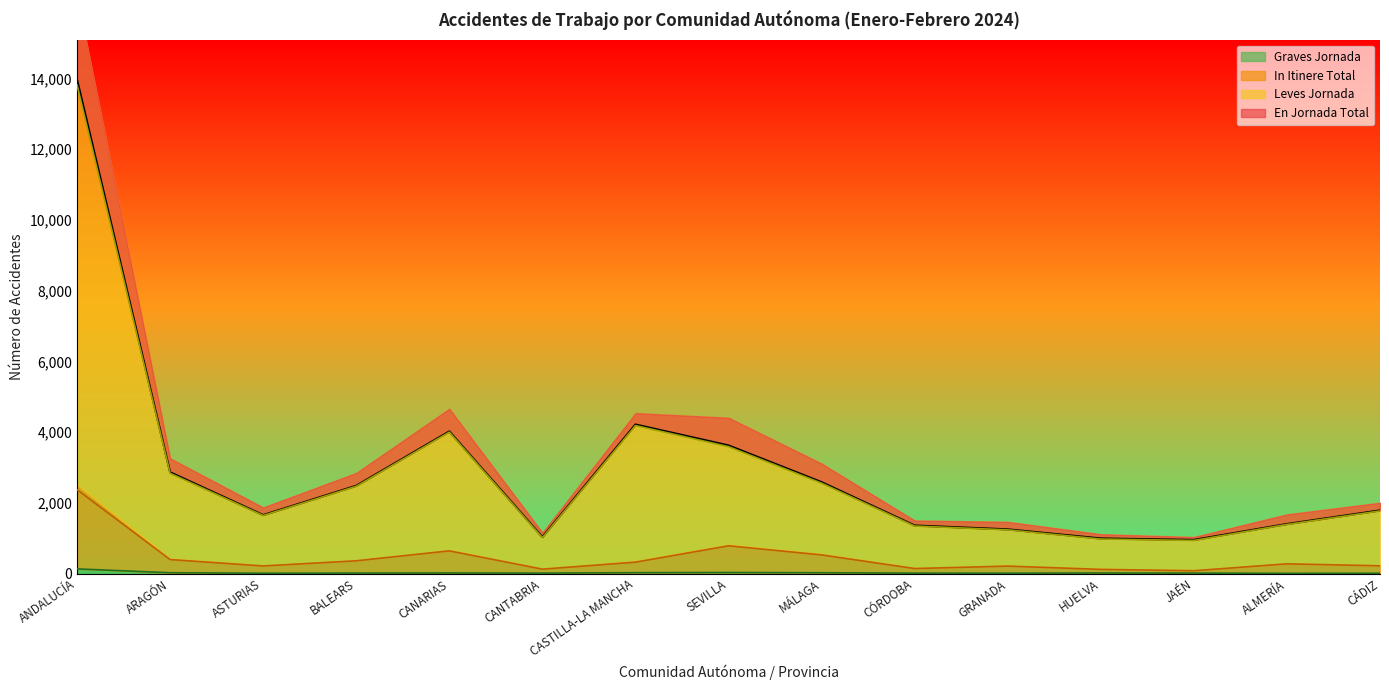

Reading left to right, what are all the values shown in this chart?

En Jornada Total: ANDALUCÍA=13972	ARAGÓN=2867	ASTURIAS=1657	BALEARS=2486	CANARIAS=4022	CANTABRIA=1035	CASTILLA-LA MANCHA=4218	SEVILLA=3626	MÁLAGA=2588	CÓRDOBA=1362	GRANADA=1253	HUELVA=996	JAÉN=955	ALMERÍA=1404	CÁDIZ=1788
In Itinere Total: ANDALUCÍA=2374	ARAGÓN=398	ASTURIAS=217	BALEARS=363	CANARIAS=644	CANTABRIA=127	CASTILLA-LA MANCHA=325	SEVILLA=787	MÁLAGA=530	CÓRDOBA=144	GRANADA=213	HUELVA=120	JAÉN=82	ALMERÍA=277	CÁDIZ=221
Leves Jornada: ANDALUCÍA=13819	ARAGÓN=2838	ASTURIAS=1645	BALEARS=2471	CANARIAS=4002	CANTABRIA=1020	CASTILLA-LA MANCHA=4188	SEVILLA=3591	MÁLAGA=2559	CÓRDOBA=1347	GRANADA=1239	HUELVA=979	JAÉN=939	ALMERÍA=1392	CÁDIZ=1773
Graves Jornada: ANDALUCÍA=134	ARAGÓN=25	ASTURIAS=11	BALEARS=15	CANARIAS=18	CANTABRIA=14	CASTILLA-LA MANCHA=27	SEVILLA=32	MÁLAGA=25	CÓRDOBA=13	GRANADA=13	HUELVA=17	JAÉN=15	ALMERÍA=8	CÁDIZ=11